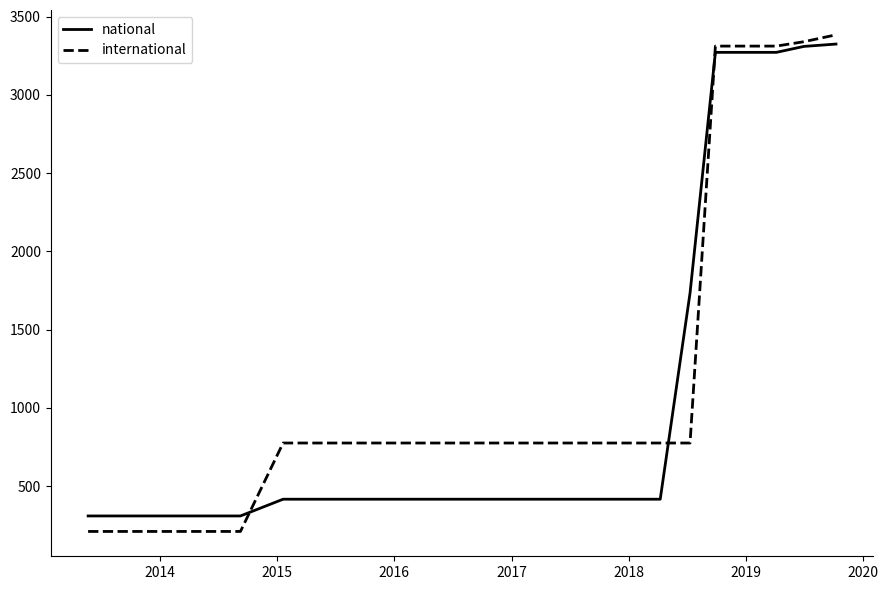

Reading left to right, transcribe all the data shown in this chart.

national: 309	309	309	309	309	309	416	416	416	416	416	416	416	416	416	416	416	416	416	416	1734	3271	3271	3271	3309	3324
international: 210	210	210	210	210	210	775	775	775	775	775	775	775	775	775	775	775	775	775	775	775	3311	3311	3311	3339	3383